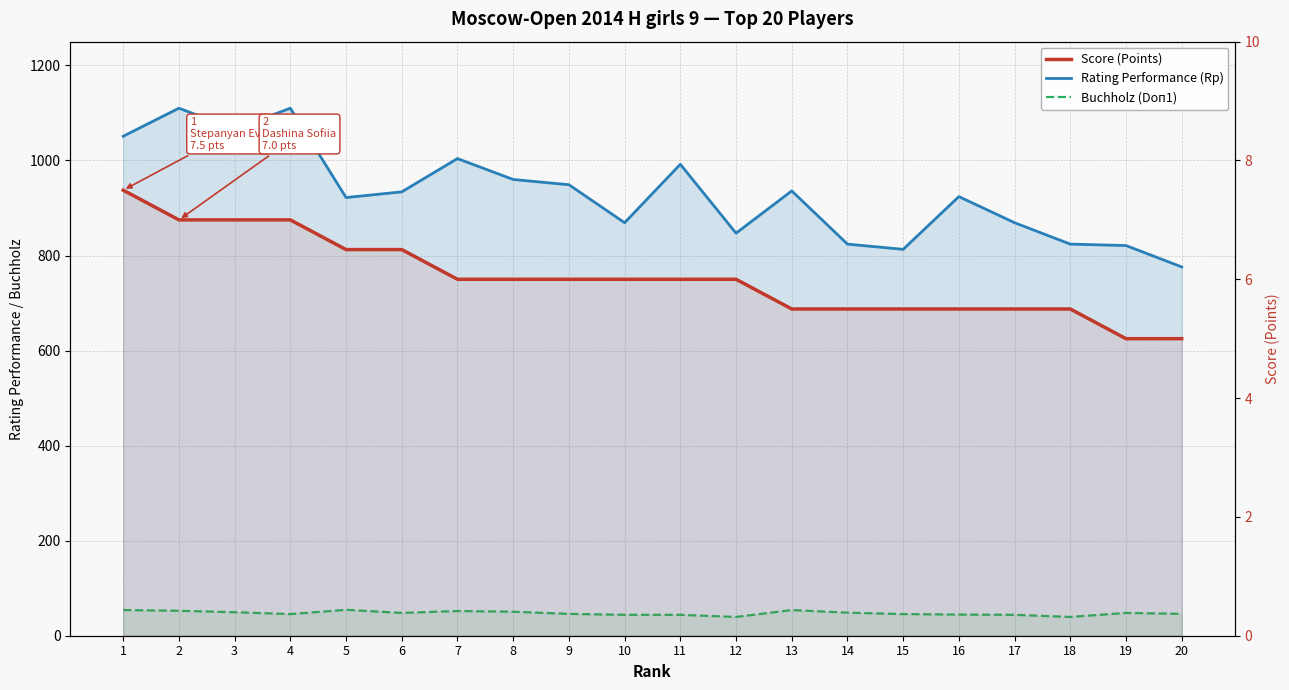

Which label corresponds to the largest value in the chart?

2